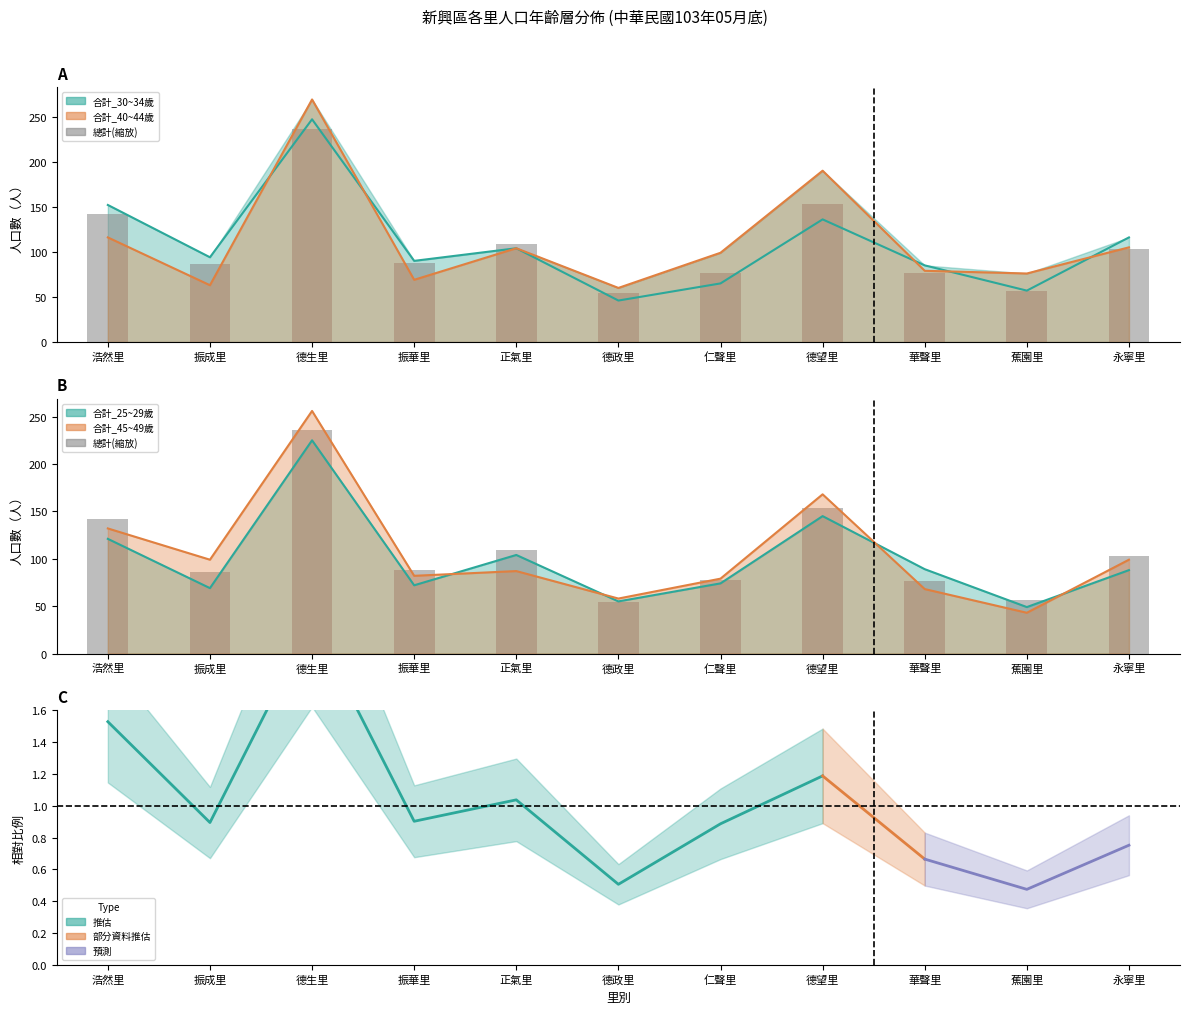

Where is the data nearest to the value 145?

浩然里